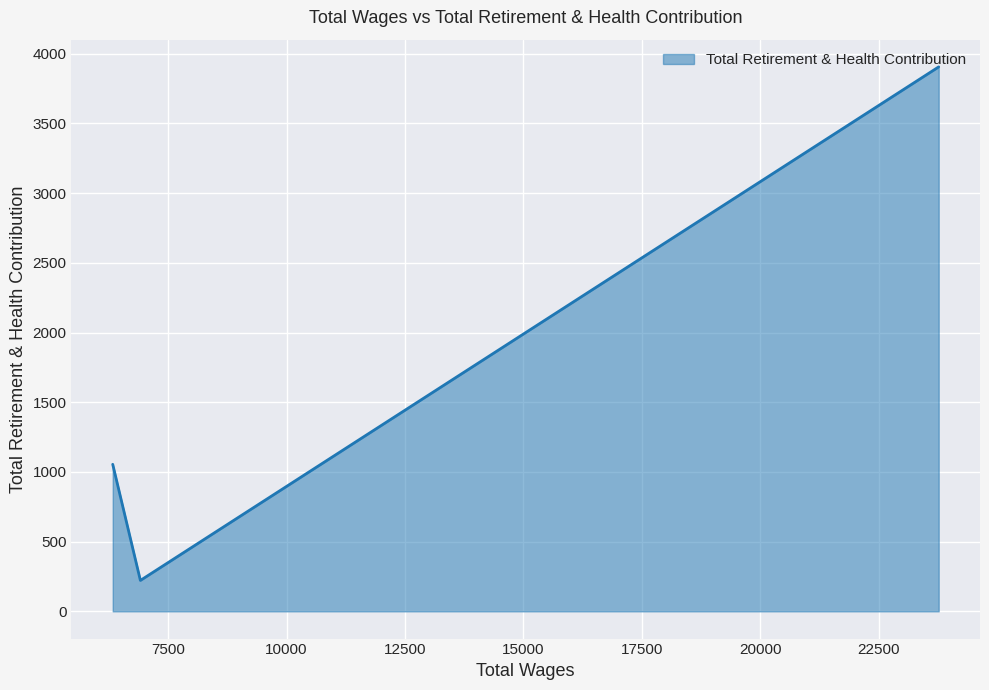

What is the smallest value displayed?

222